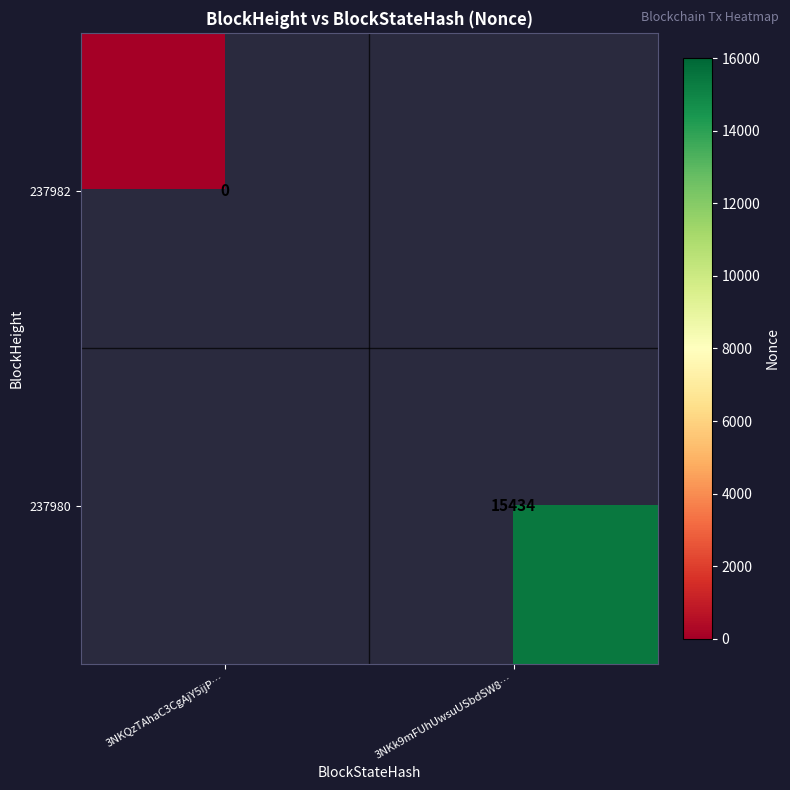

How many distinct data groups are displayed?

2